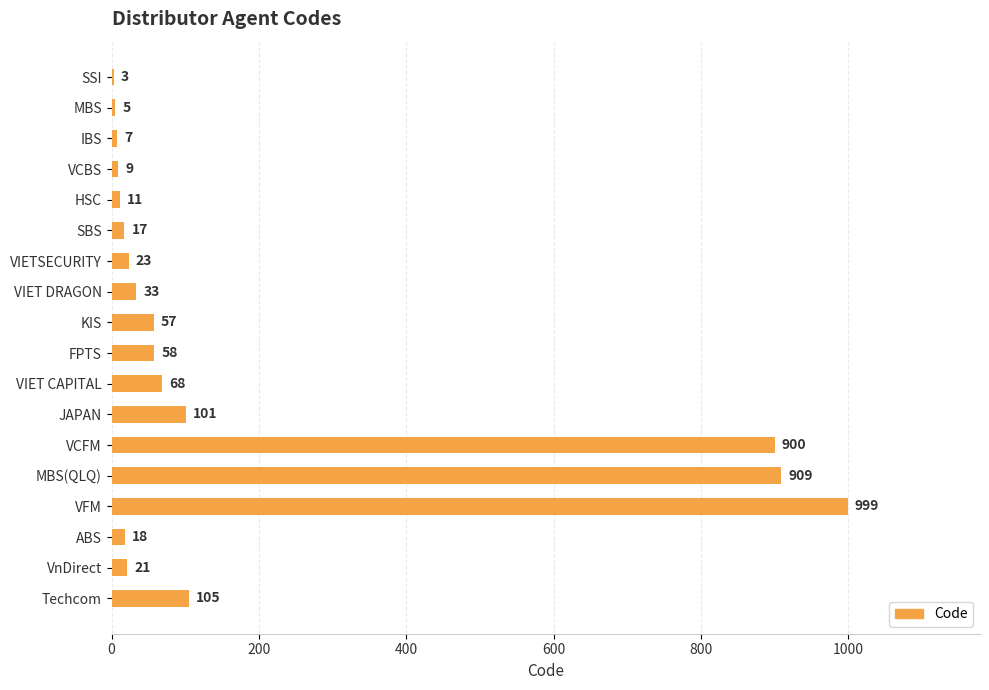

What is the change in value from ABS to VnDirect?

+3